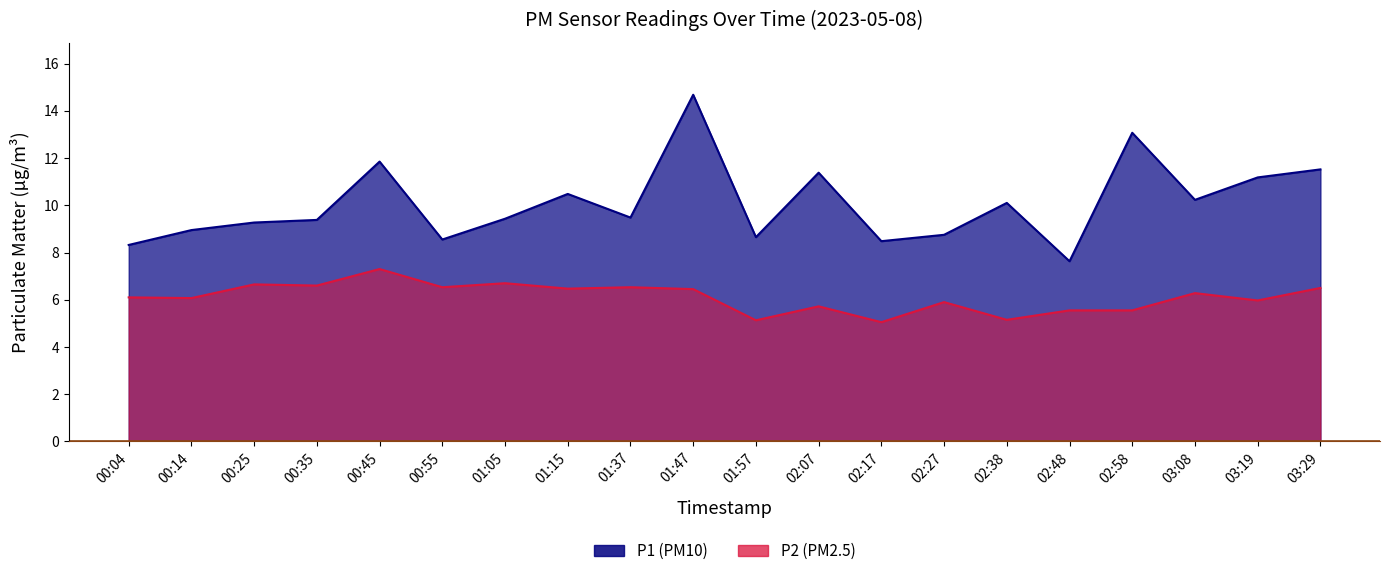

True or false: P2 and P1 cross at least once.

False